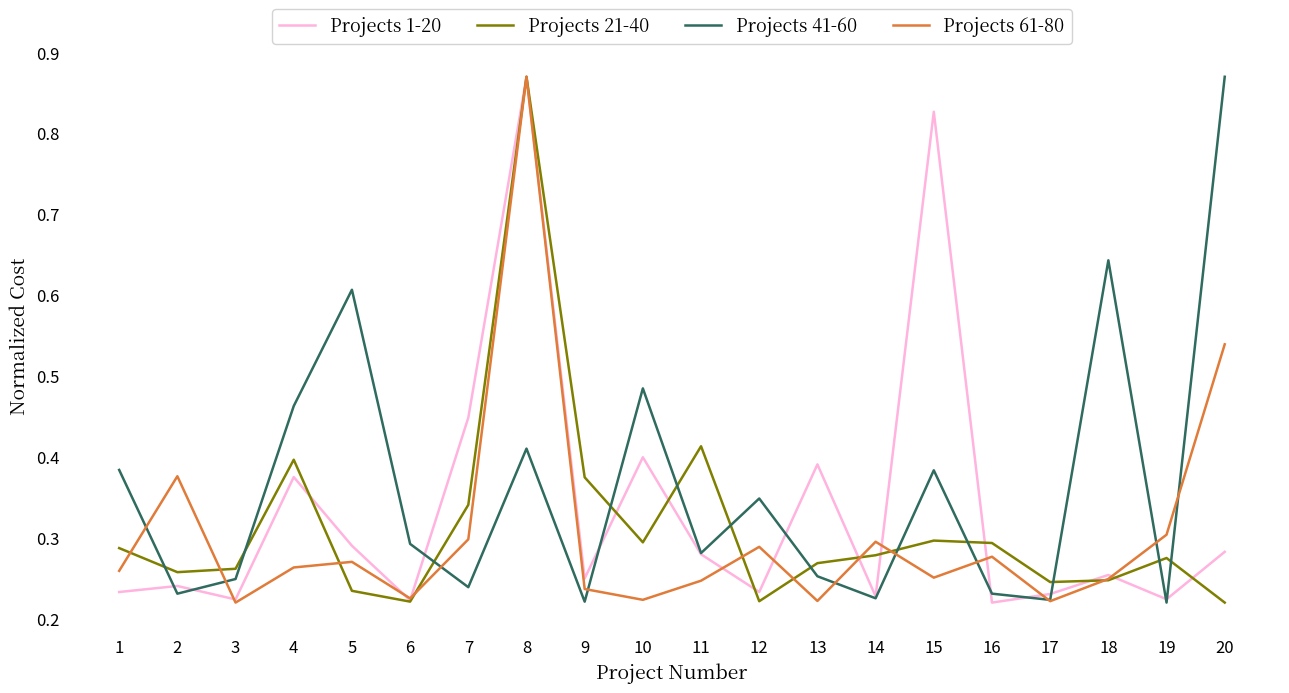

Rank the series at 20 from highest to lowest value.

Projects 41-60, Projects 61-80, Projects 1-20, Projects 21-40